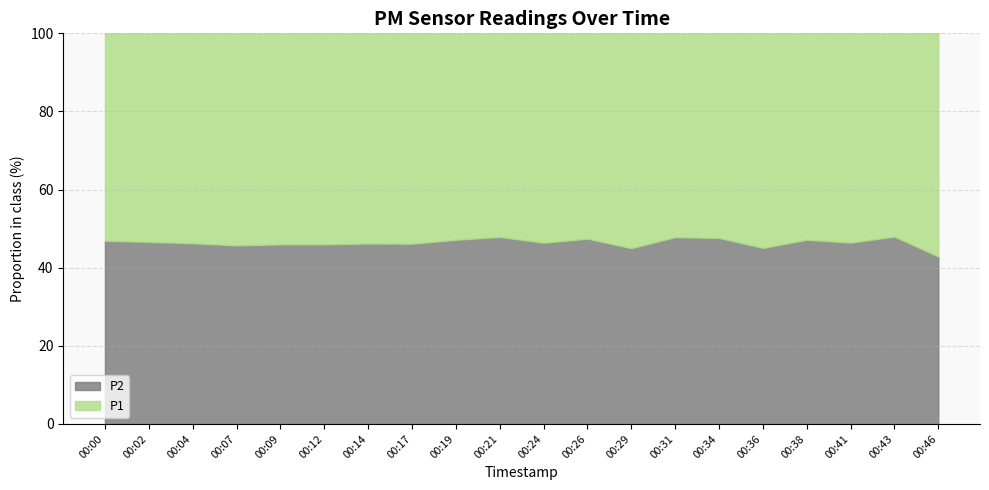

What is the sum of all P1 values?

1460